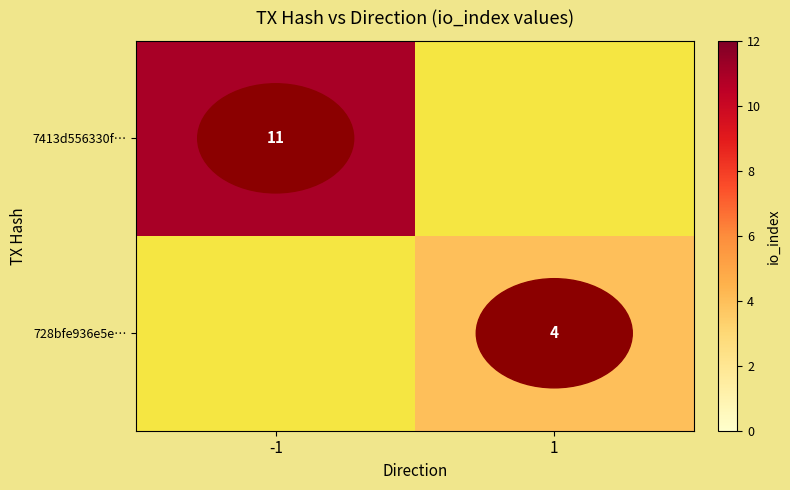

Is the value of 7413d556330f… at -1 greater than the value of 728bfe936e5e… at 1?

Yes